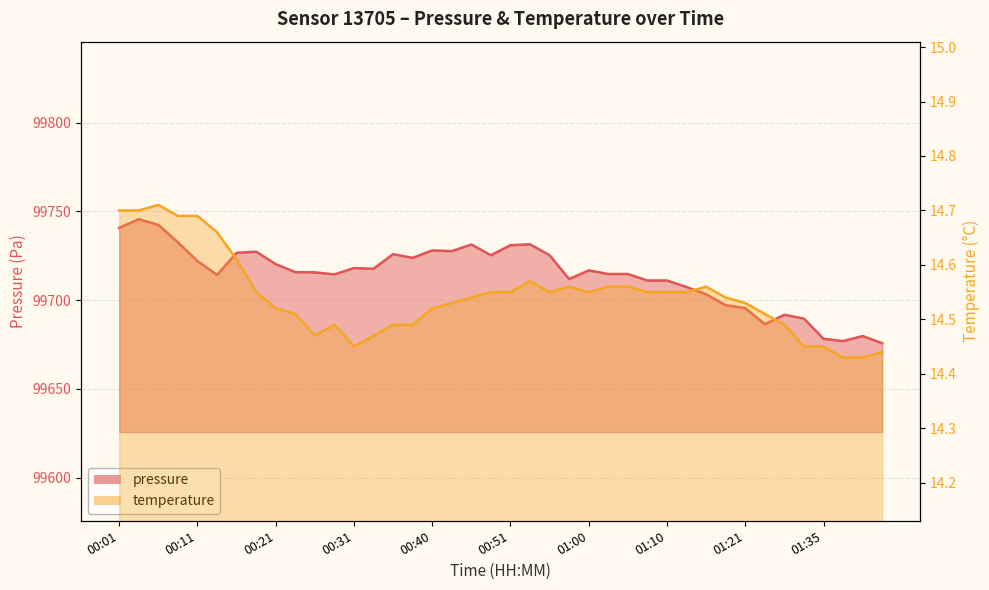

Does the chart have visible grid lines?

Yes